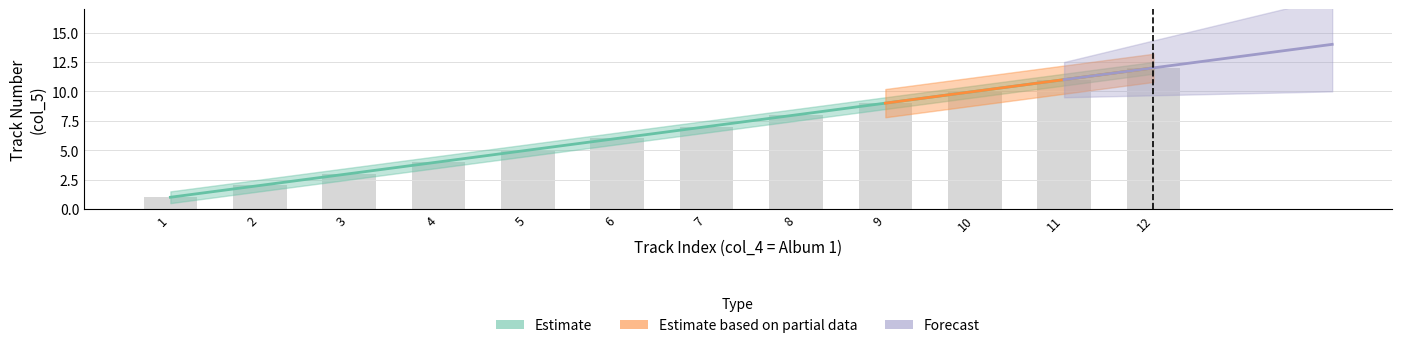

Is it true that the value at 7 is 11?

False